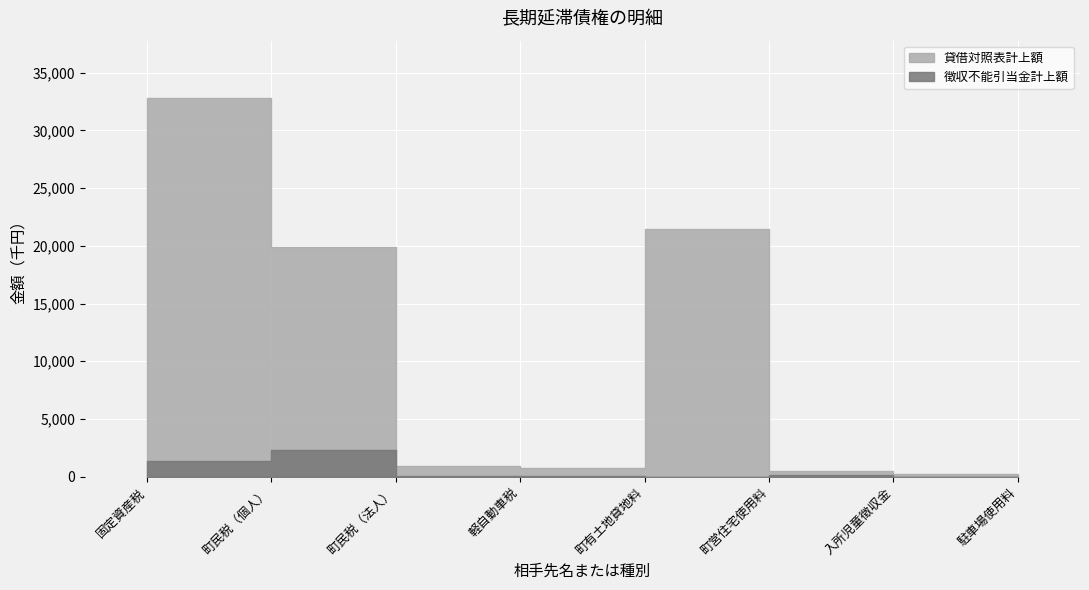

Where is 貸借対照表計上額 nearest to the value 16456?

町民税（個人）